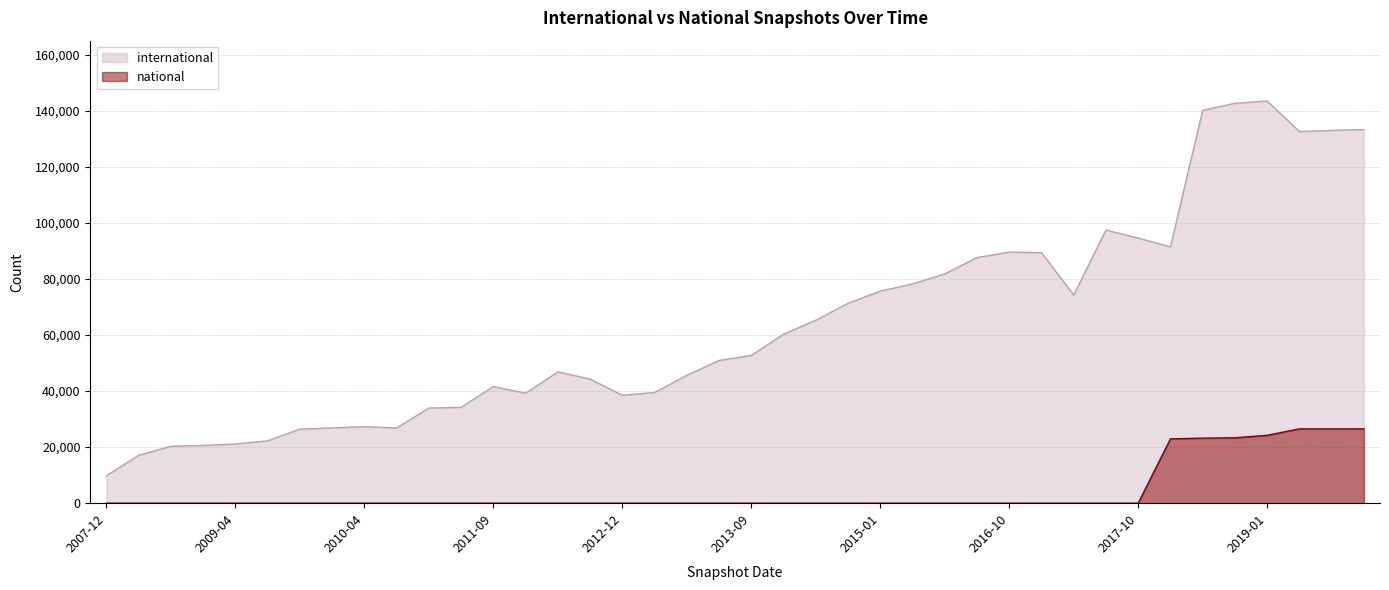

The value of international at 2009-04 is 21125. True or false?

True